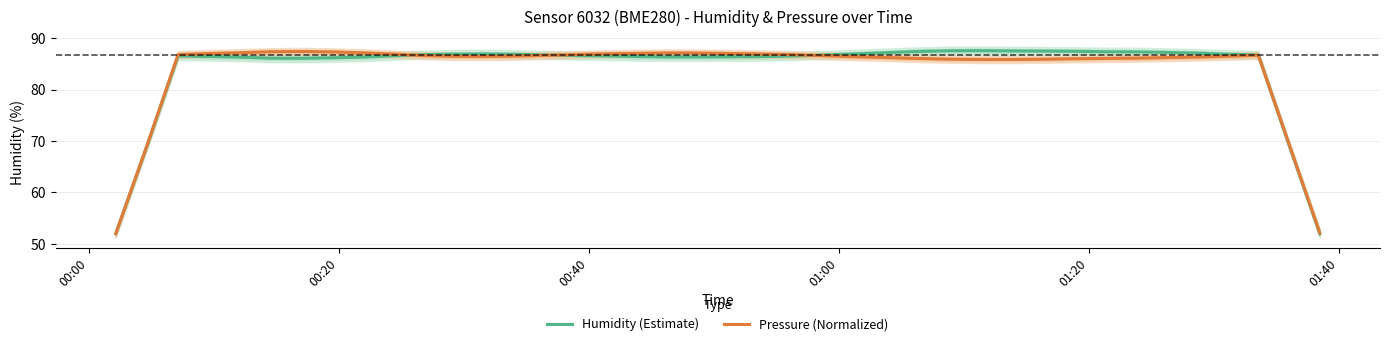

Rank the series by their average value, from highest to lowest.

Humidity (Estimate), Pressure (Normalized)